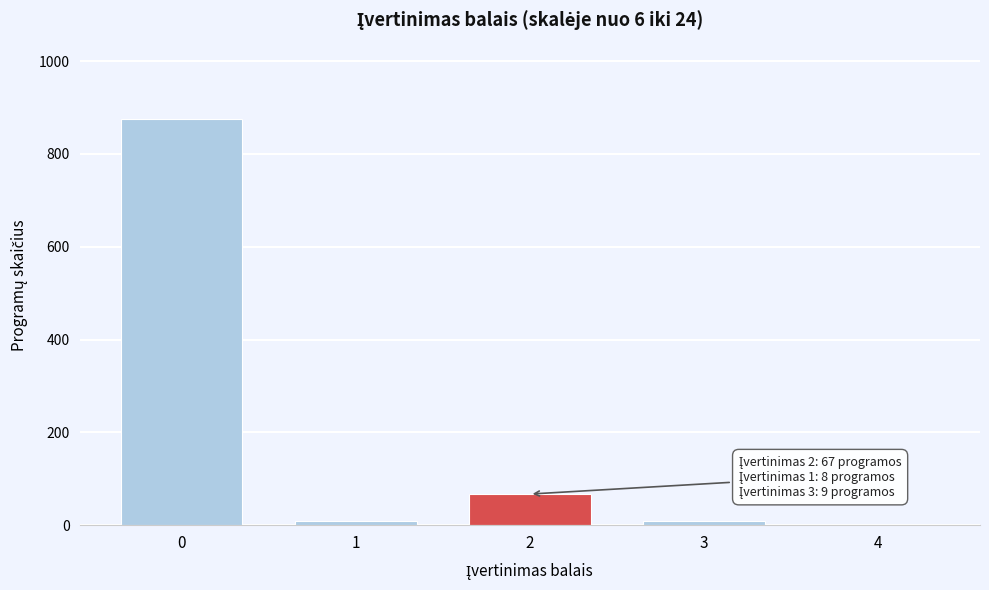

The chart shows a value of 1296 at 0. True or false?

False